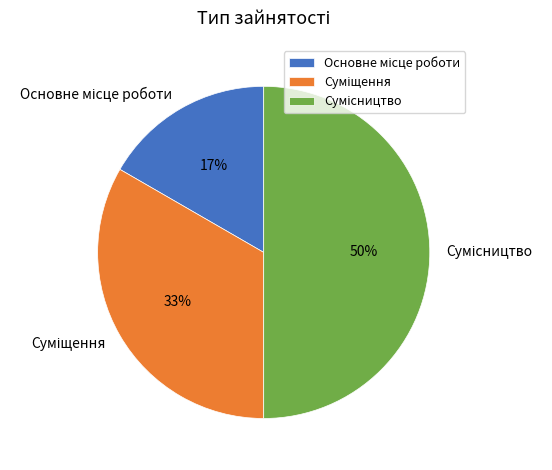

To the nearest percent, what is the difference between the largest and smallest slice percentages?

33%